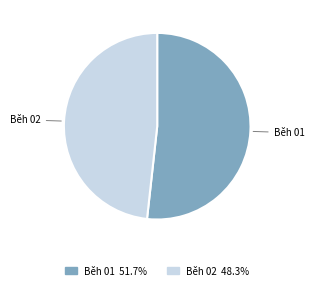

Does any single category account for the majority?

Yes